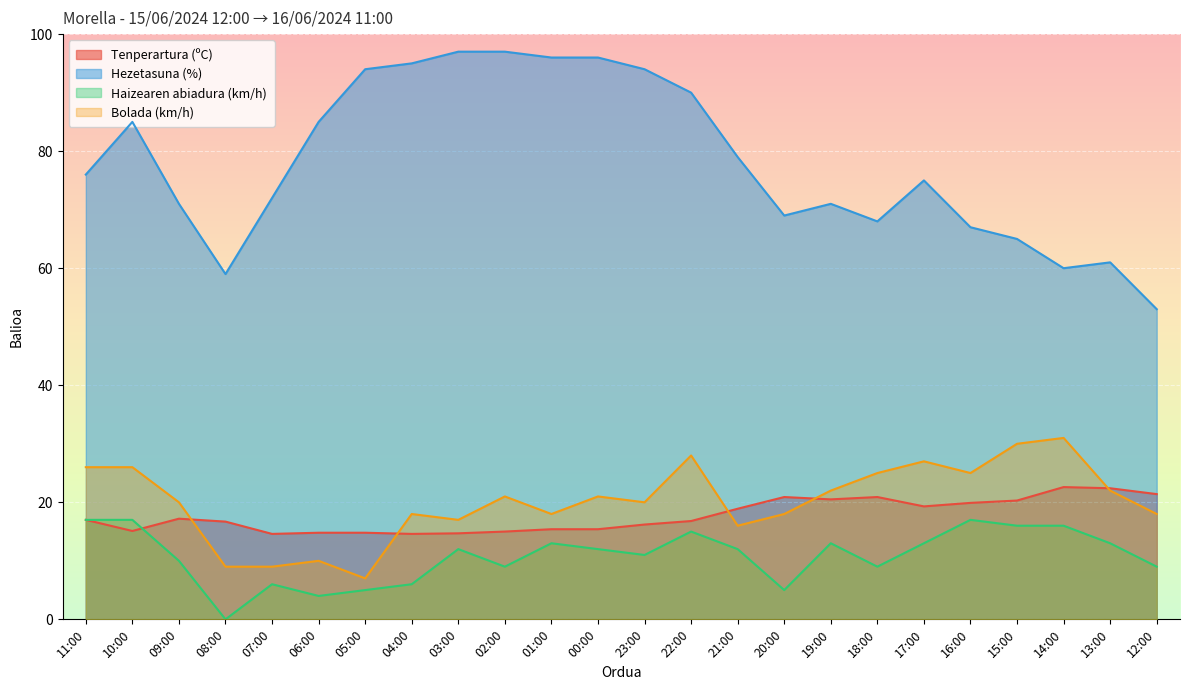

True or false: Tenperartura (ºC) has a value of 6.1 at 03:00.

False